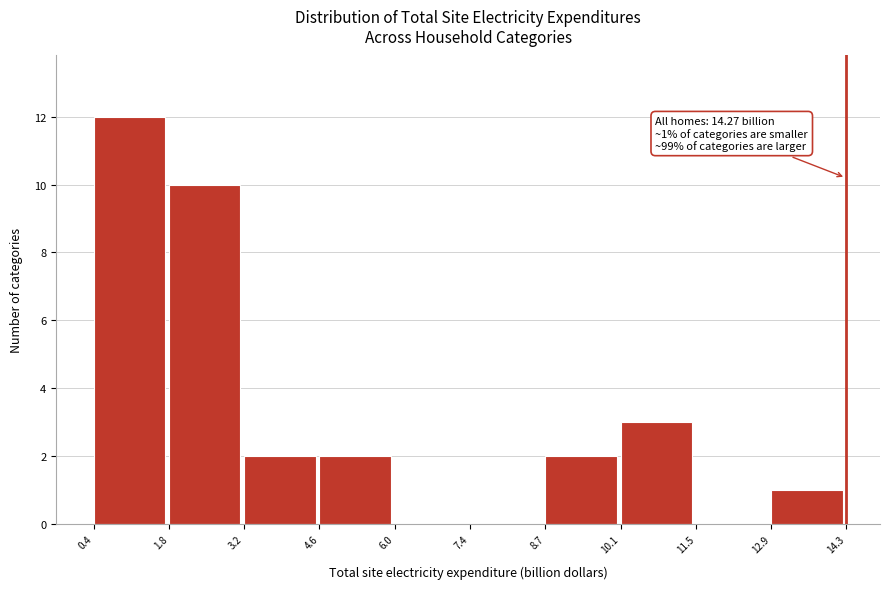

Which range on the x-axis has the tallest bar?

0.4 to 1.8